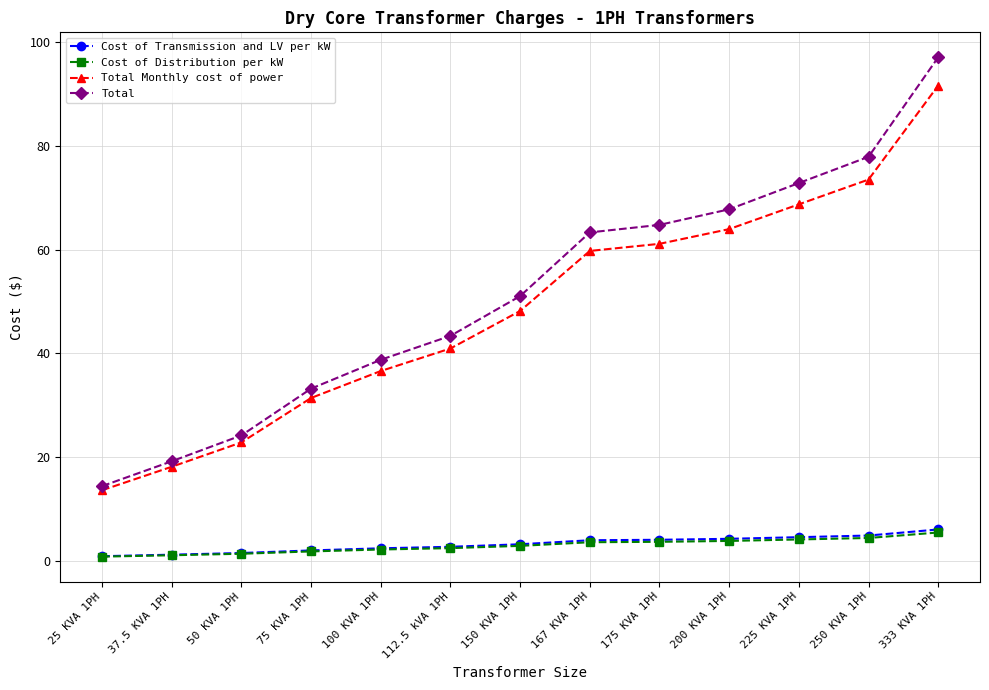

True or false: Total has a value of 103.3 at 167 KVA 1PH.

False